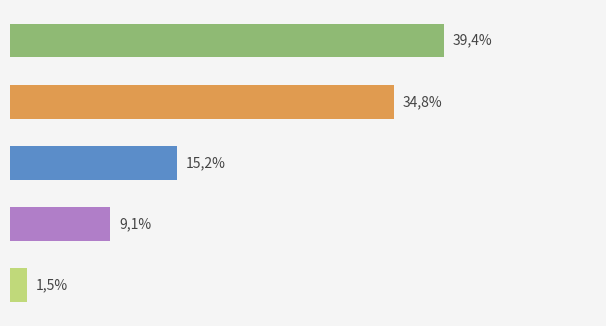

Does the chart contain any negative values?

No